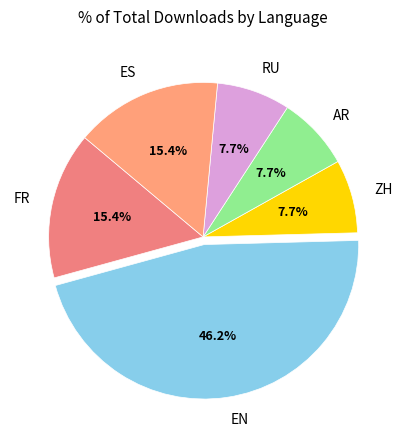

To the nearest percent, what is the difference between the largest and smallest slice percentages?

38%